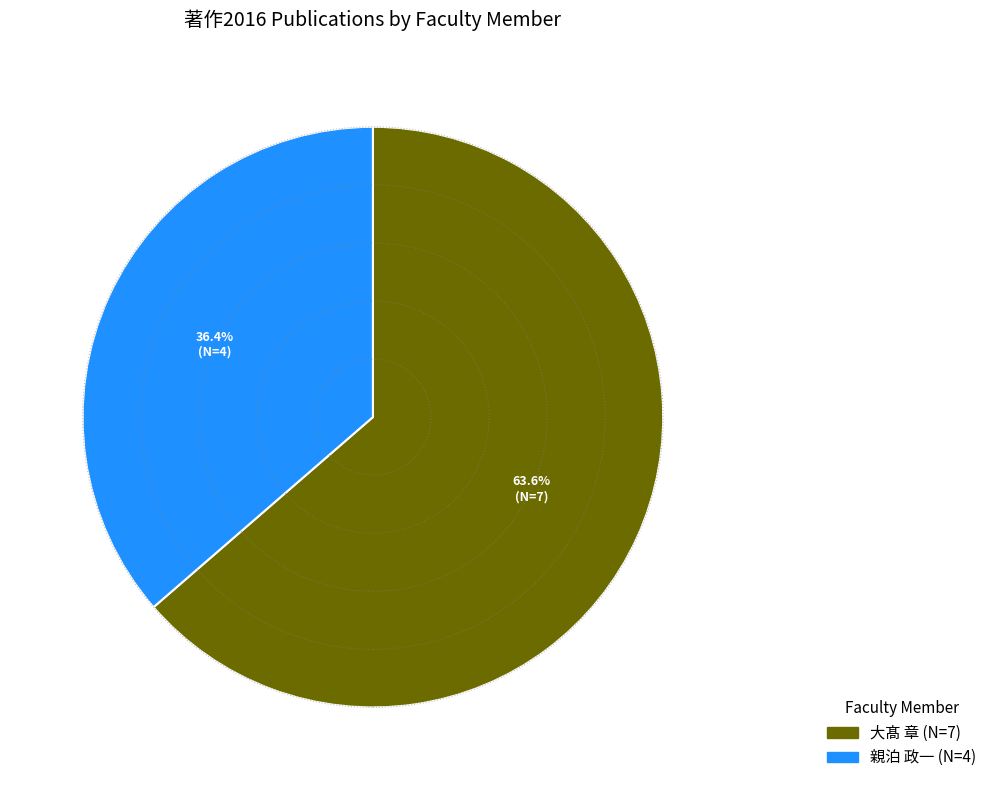

Is there any slice that represents more than half of the pie?

Yes